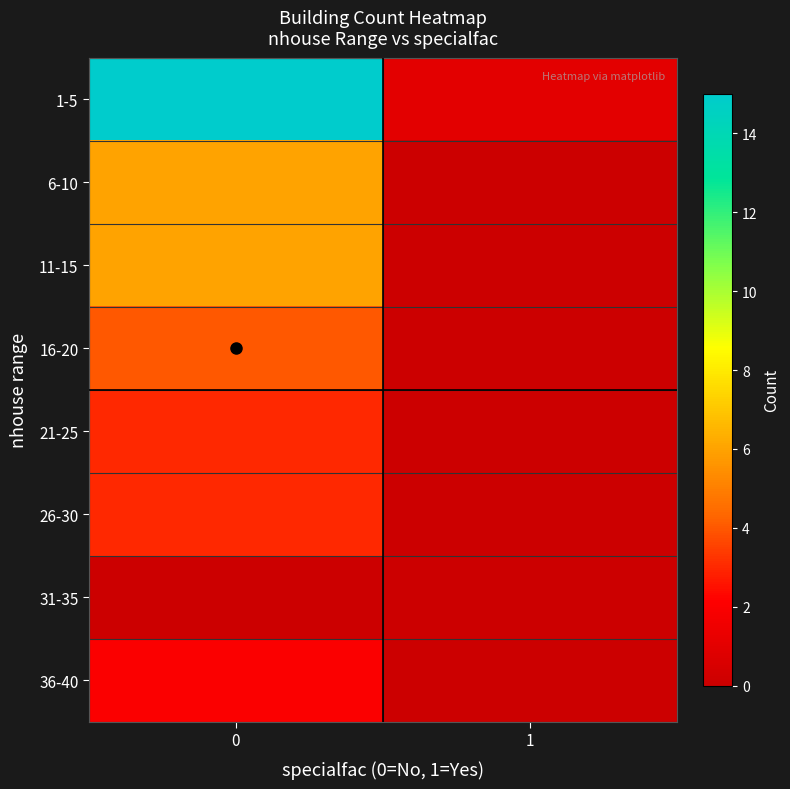

What is the greatest value displayed?

15